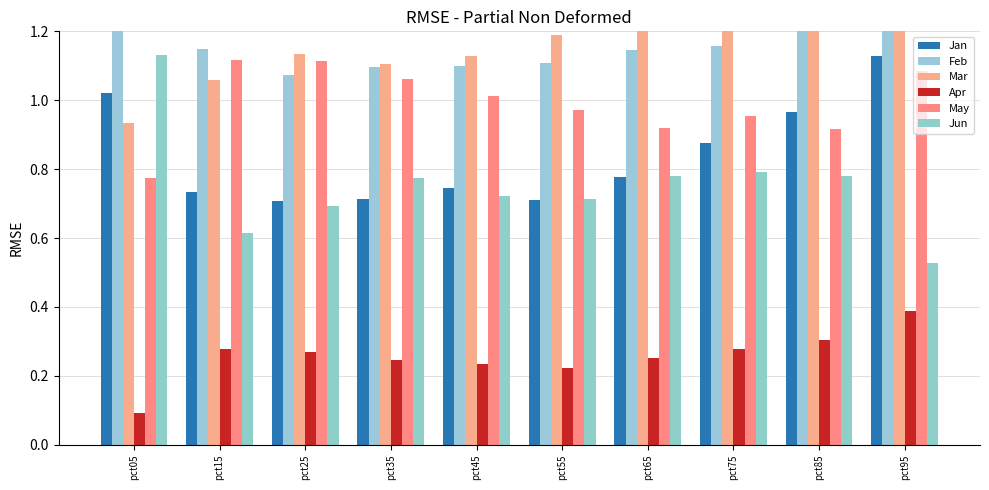

List the series in order of their peak value, highest first.

Feb, Mar, Jun, Jan, May, Apr